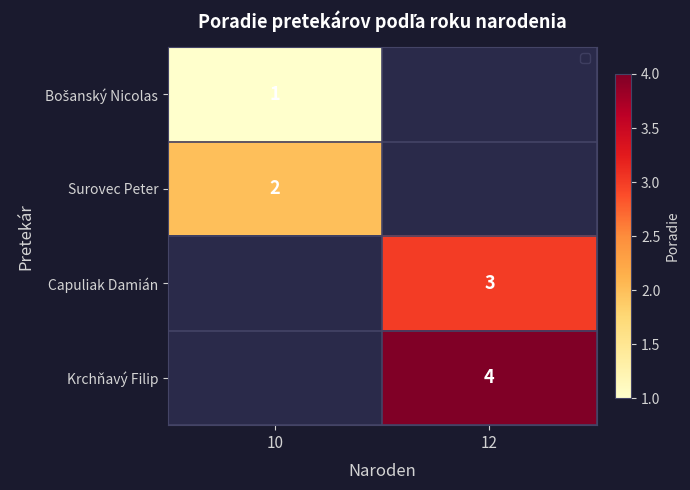

Between 10 and 12, which is larger?

12